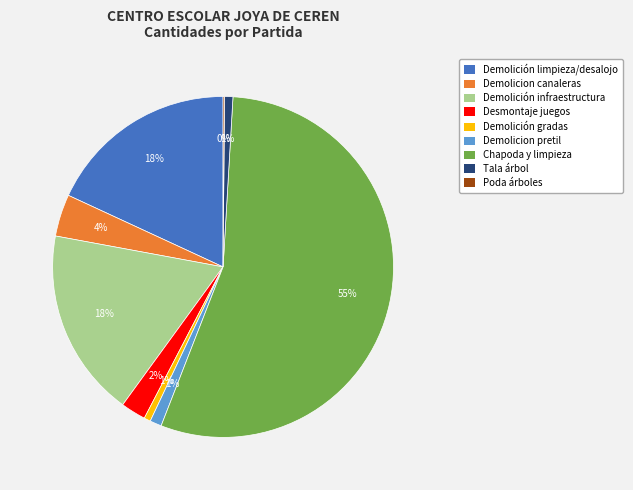

Is the sum of Tala árbol and Demolición infraestructura greater than half?

No